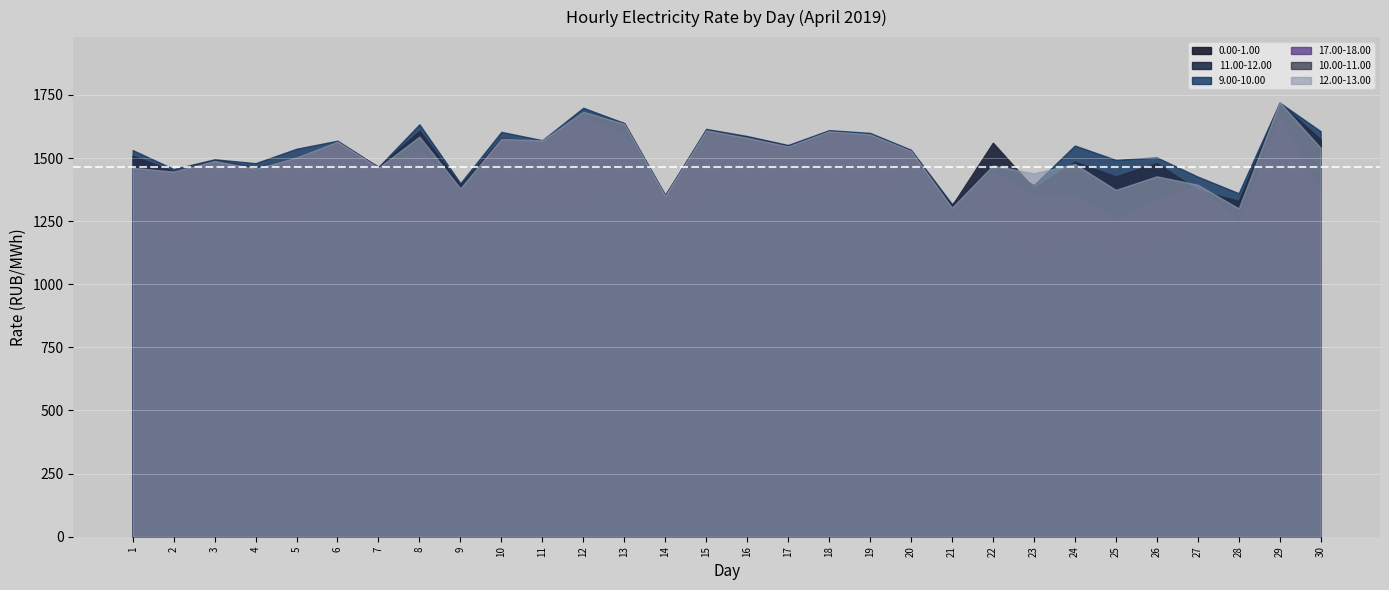

At which category is the sum across all series the highest?

29